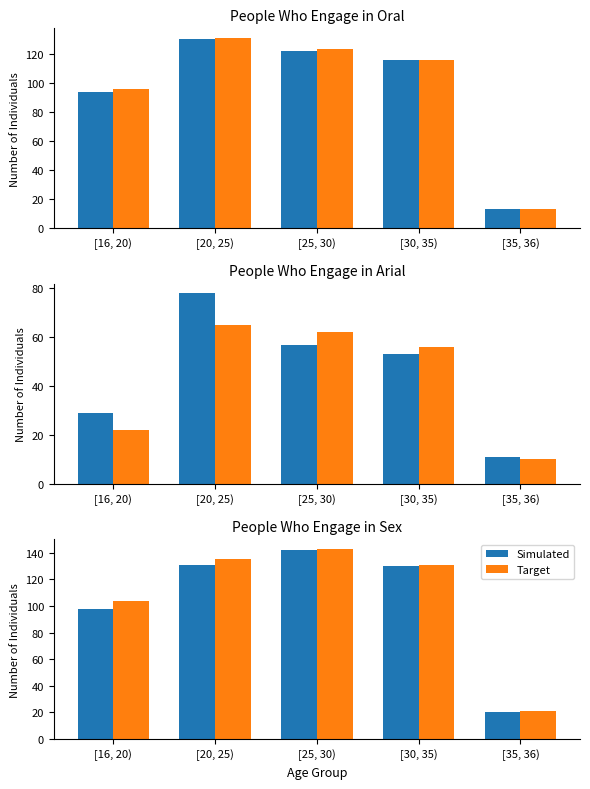

What position from the right is [30, 35)?

2